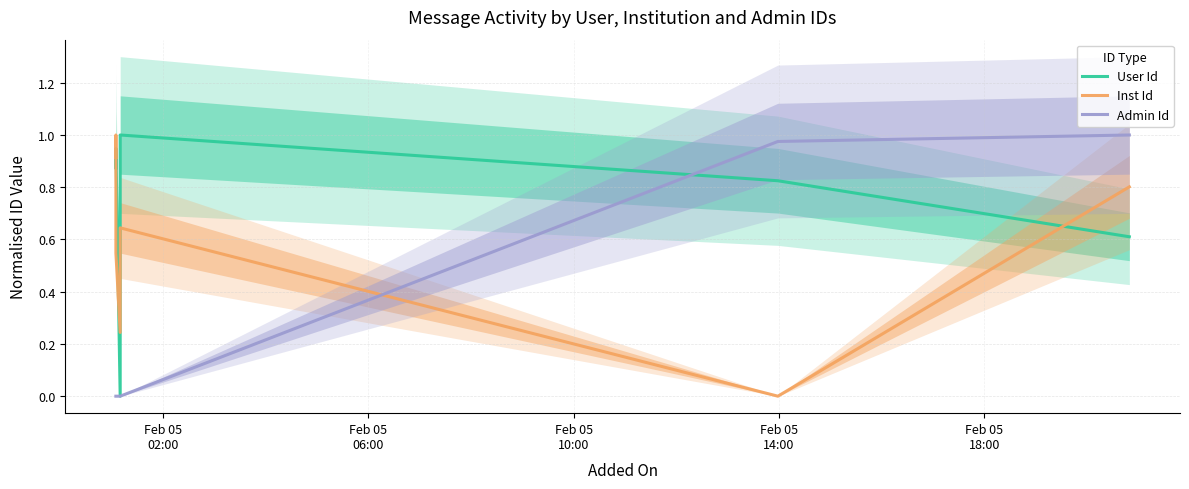

How many series are shown in this chart?

3